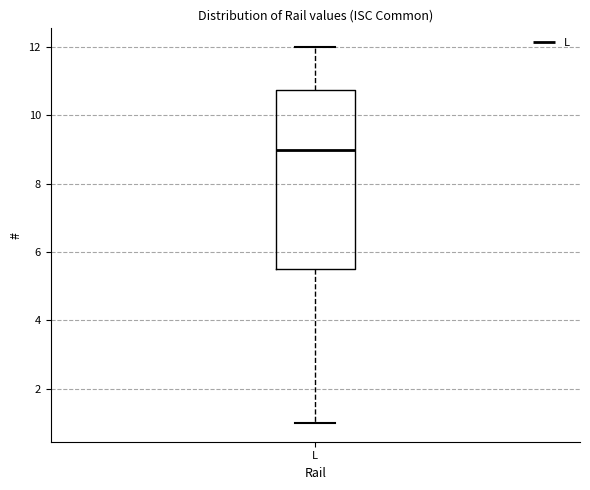

Transcribe this box plot: give where the median line is, the range the box spans, and where the two whiskers end, as read against the y-axis. The values are not printed on the chart, so give them approximately, as read against the axis.

median 9.0, box 5.6 to 10.8, whiskers 1.0 to 12.0